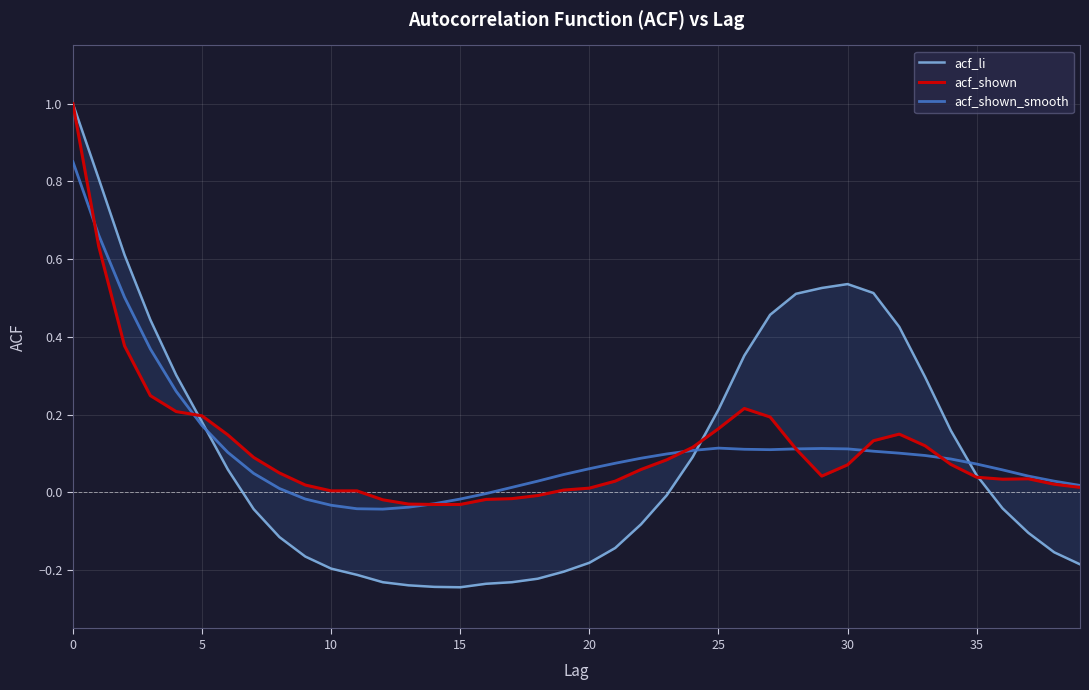

What is the difference between the second highest and minimum values in the acf_shown_smooth series?

0.7